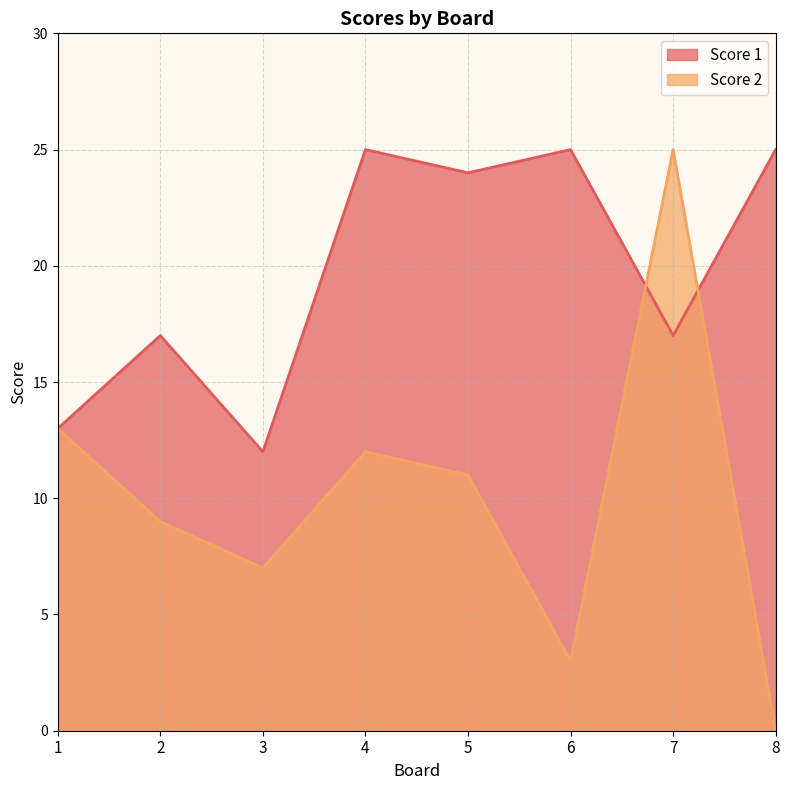

True or false: Score 1 has a value of 24 at 5.

True